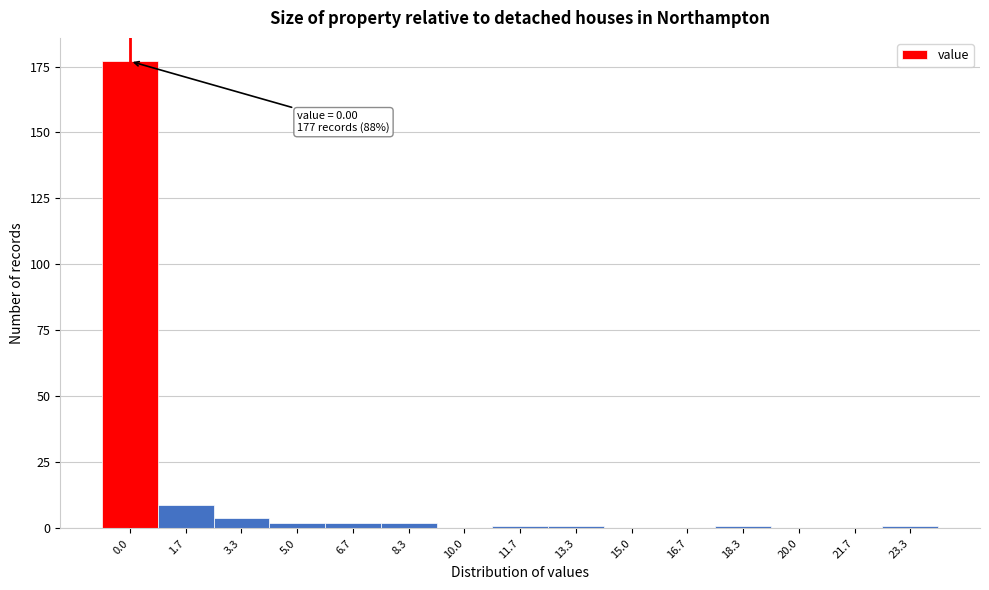

Reading left to right, list all the values displayed in this chart.

0.0=177	1.7=9	3.3=4	5.0=2	6.7=2	8.3=2	10.0=0	11.7=1	13.3=1	15.0=0	16.7=0	18.3=1	20.0=0	21.7=0	23.3=1